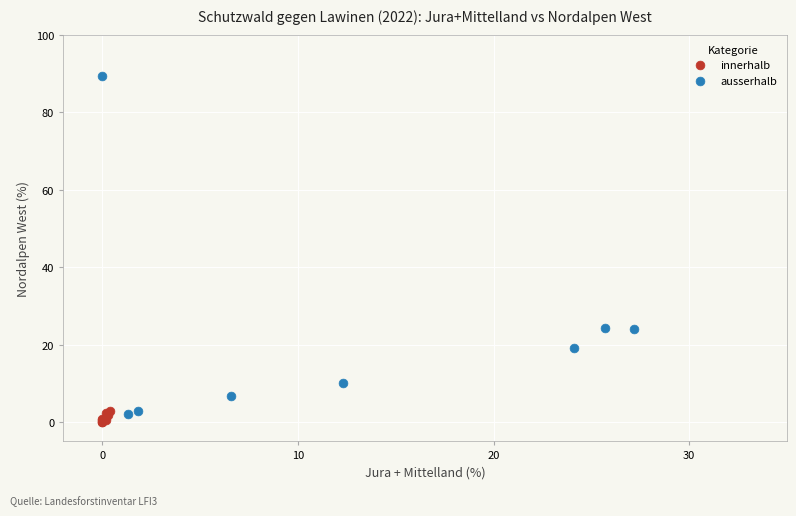

Which series reaches the maximum Y coordinate?

ausserhalb